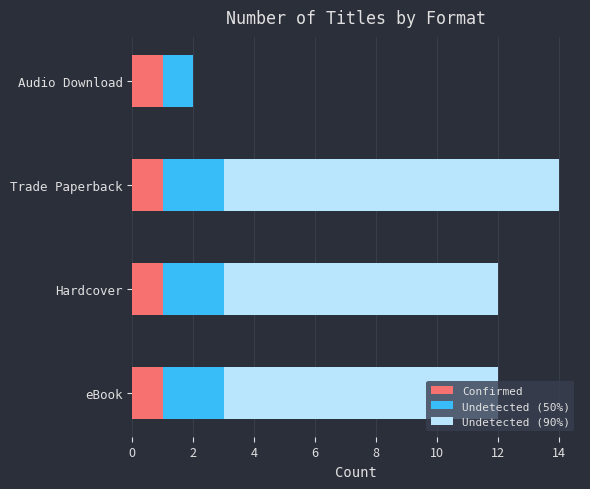

What is the sum of all Confirmed values?

4